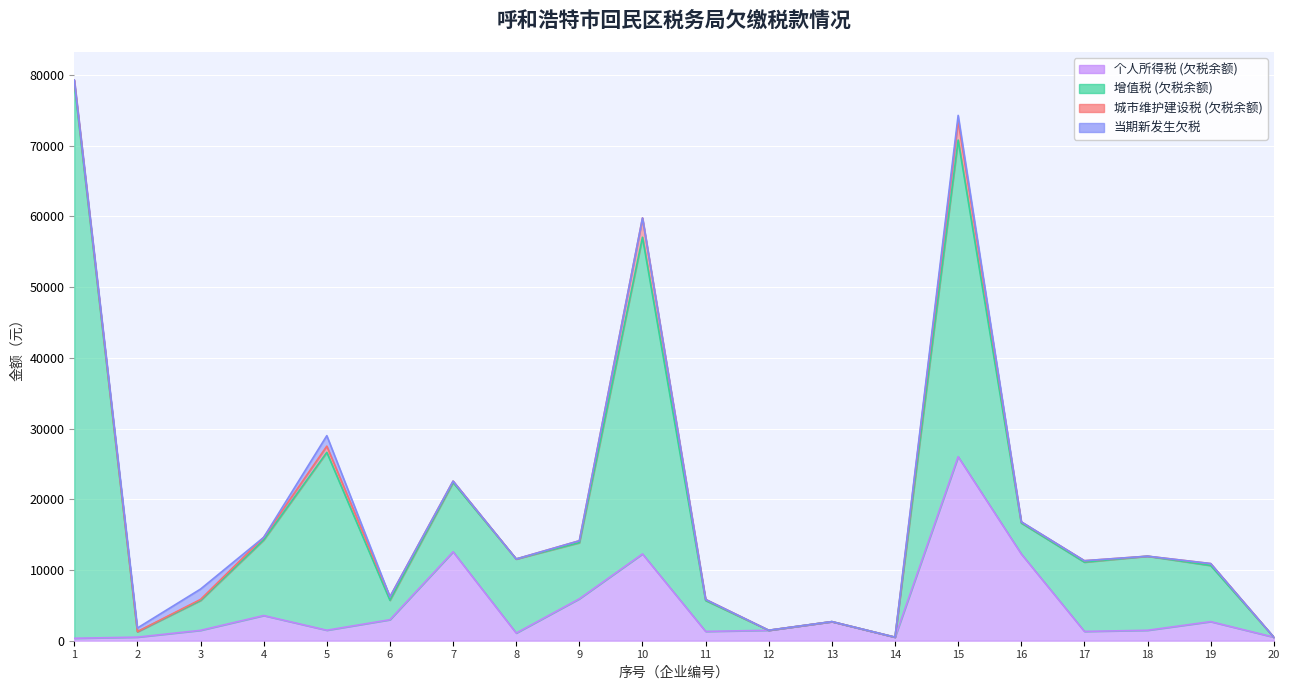

List the labels in order of 当期新发生欠税 value, largest first.

5, 3, 15, 2, 16, 1, 4, 6, 7, 8, 9, 10, 11, 12, 13, 14, 17, 18, 19, 20